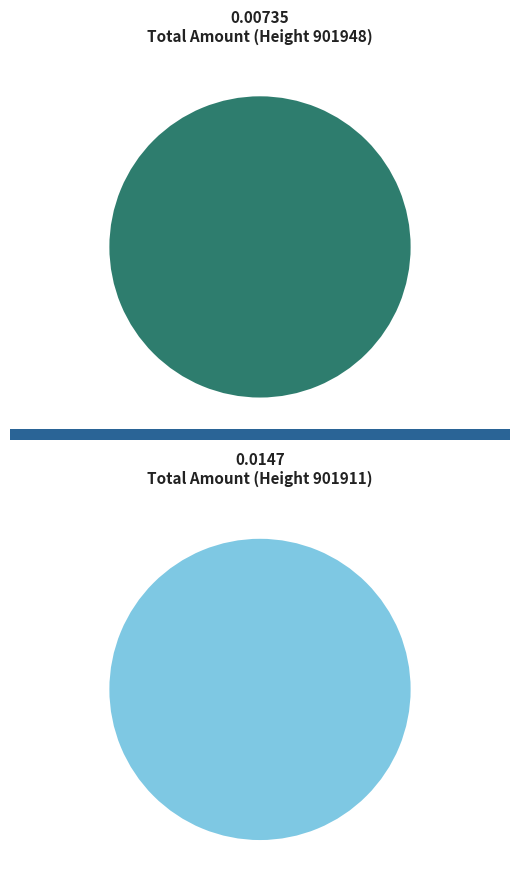

True or false: 901911 accounts for 54% of the total.

False